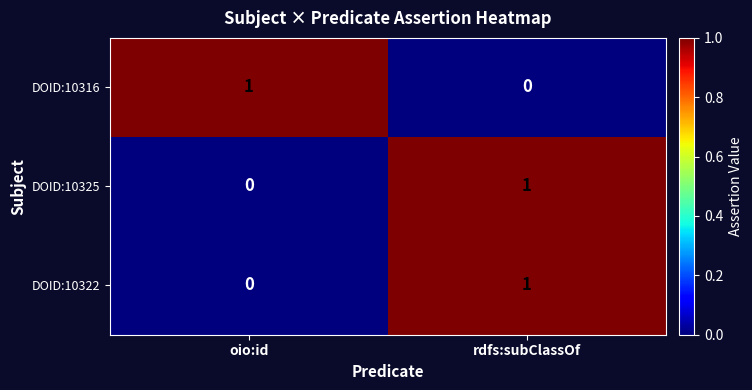

Where is DOID:10316 nearest to the value 0?

rdfs:subClassOf